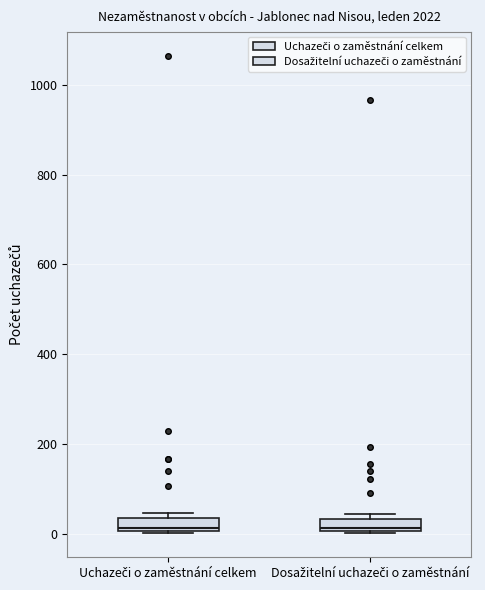

Where is the upper edge of the box for Uchazeči o zaměstnání celkem on the y-axis? The values are not printed on the chart, so give them approximately, as read against the axis.

40